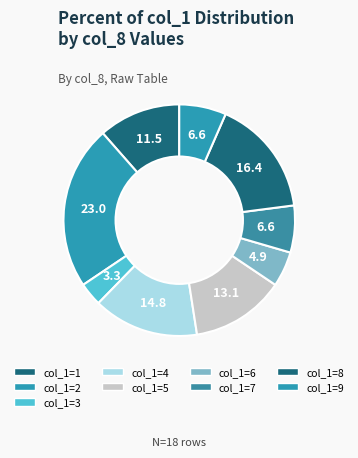

Count the number of slices in the pie.

9